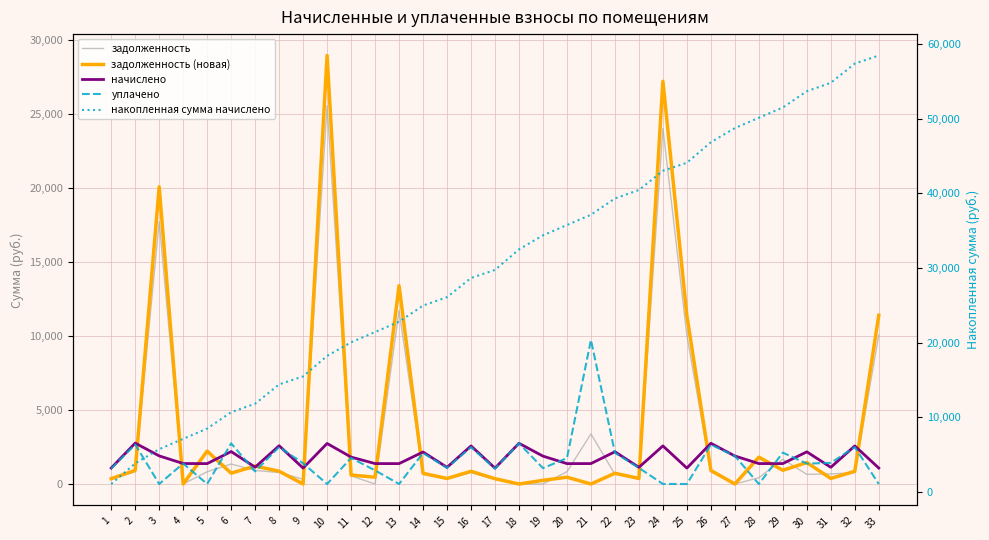

Is it true that накопленная сумма начислено equals 54784.7 at 31?

True